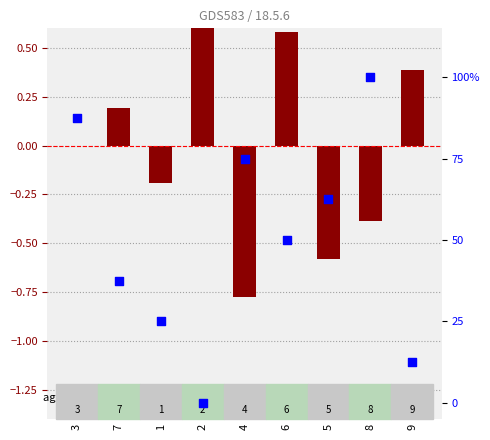

What are all the series names shown in the legend?

log ratio, percentile rank within the sample